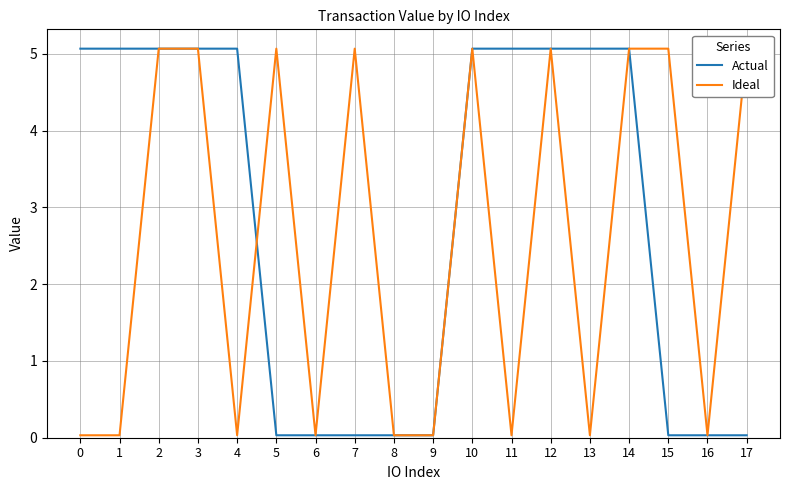

Reading right to left, list all the values displayed in this chart.

Actual: 17=0.0	16=0.0	15=0.0	14=5.1	13=5.1	12=5.1	11=5.1	10=5.1	9=0.0	8=0.0	7=0.0	6=0.0	5=0.0	4=5.1	3=5.1	2=5.1	1=5.1	0=5.1
Ideal: 17=5.1	16=0.0	15=5.1	14=5.1	13=0.0	12=5.1	11=0.0	10=5.1	9=0.0	8=0.0	7=5.1	6=0.0	5=5.1	4=0.0	3=5.1	2=5.1	1=0.0	0=0.0